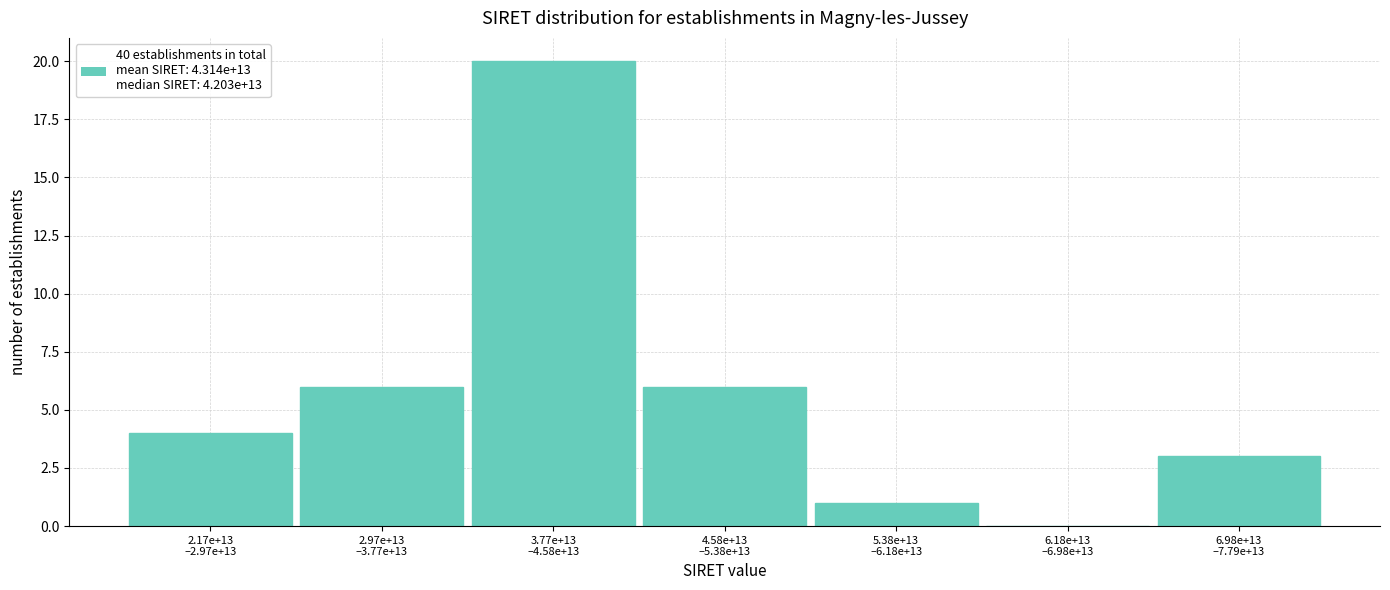

What is the maximum value shown in the chart?

20